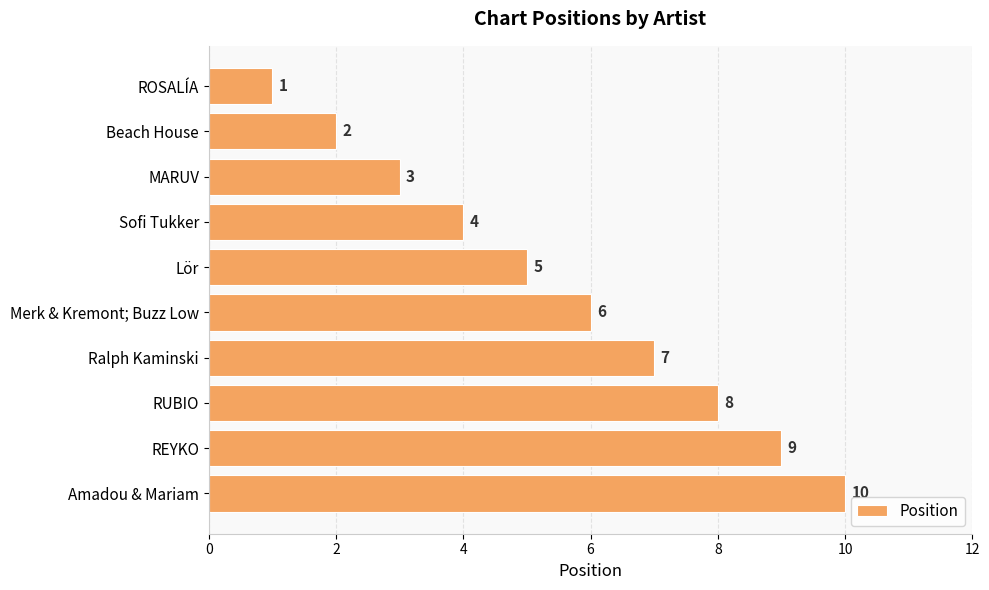

The value at Ralph Kaminski is 7. True or false?

True